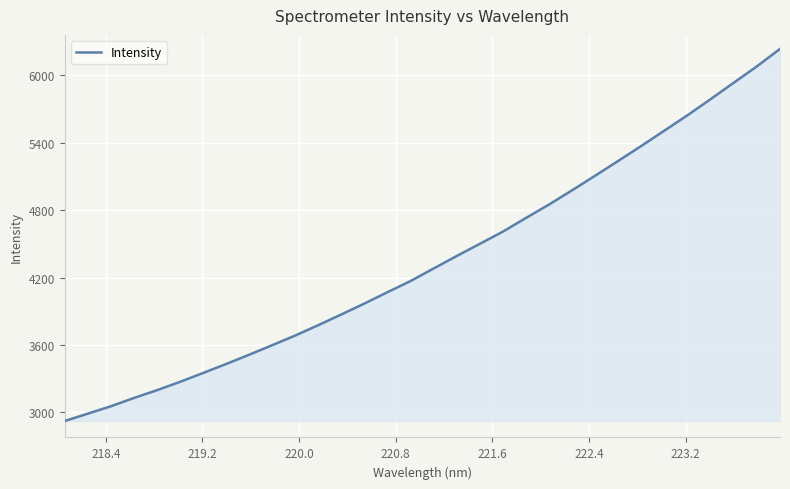

What is the minimum value shown in the chart?

2922.7